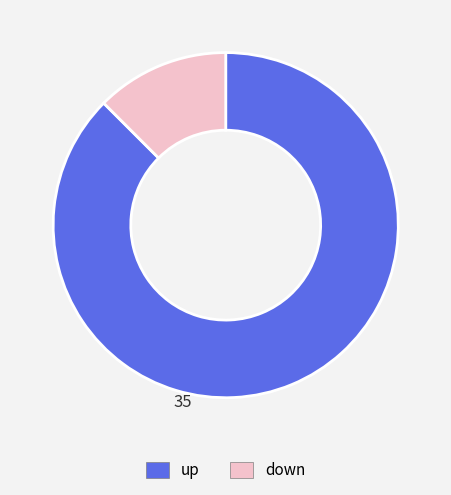

The down slice represents 12% of the pie. True or false?

True